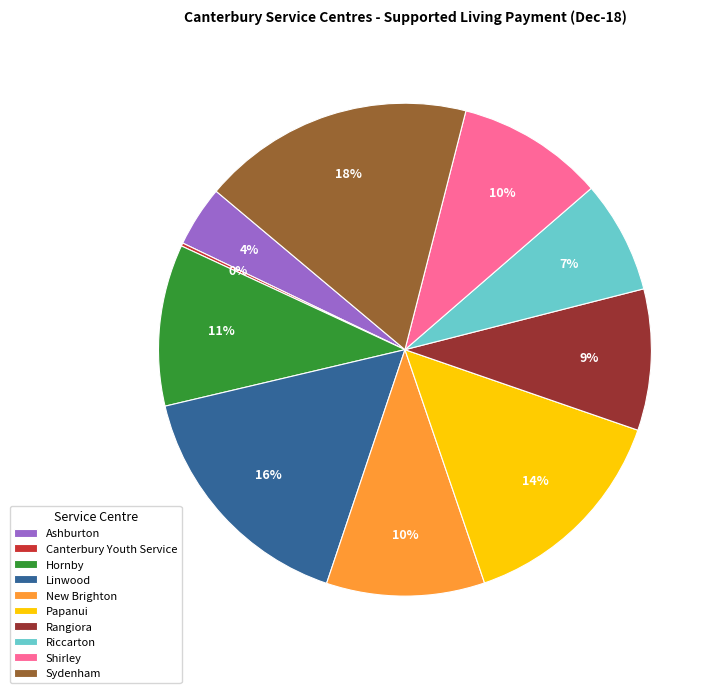

Is it true that Hornby is 1% of the pie?

False